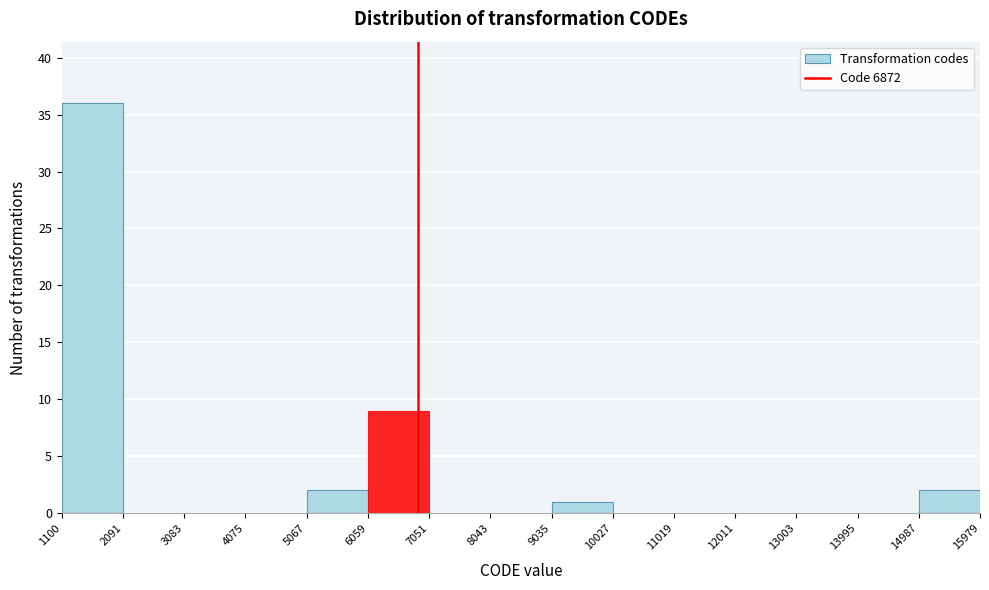

Which range on the x-axis has the tallest bar?

1100 to 2091